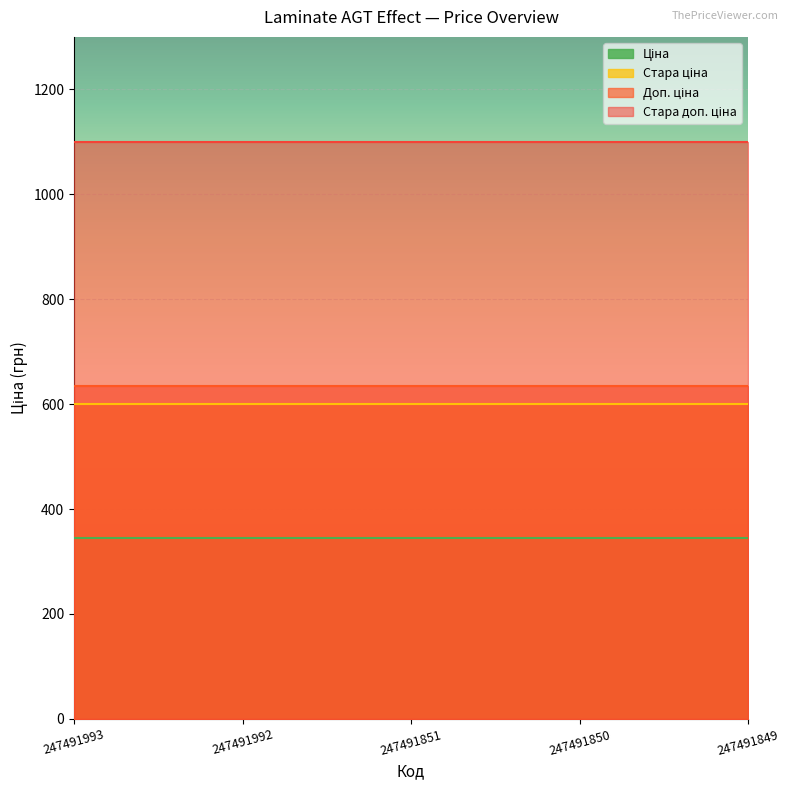

Reading left to right, transcribe all the data shown in this chart.

Ціна: 247491993=345.6	247491992=345.6	247491851=345.6	247491850=345.6	247491849=345.6
Стара ціна: 247491993=599.9	247491992=599.9	247491851=599.9	247491850=599.9	247491849=599.9
Доп. ціна: 247491993=634.0	247491992=634.0	247491851=634.0	247491850=634.0	247491849=634.0
Стара доп. ціна: 247491993=1100.0	247491992=1100.0	247491851=1100.0	247491850=1100.0	247491849=1100.0